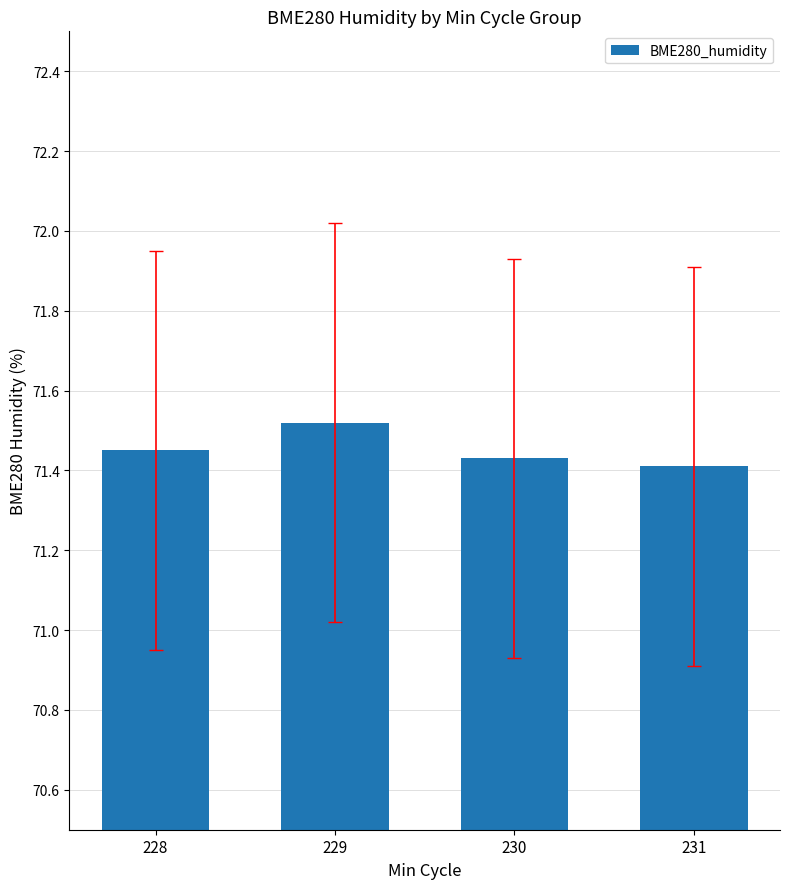

What is the difference between the maximum and second lowest values?

0.1